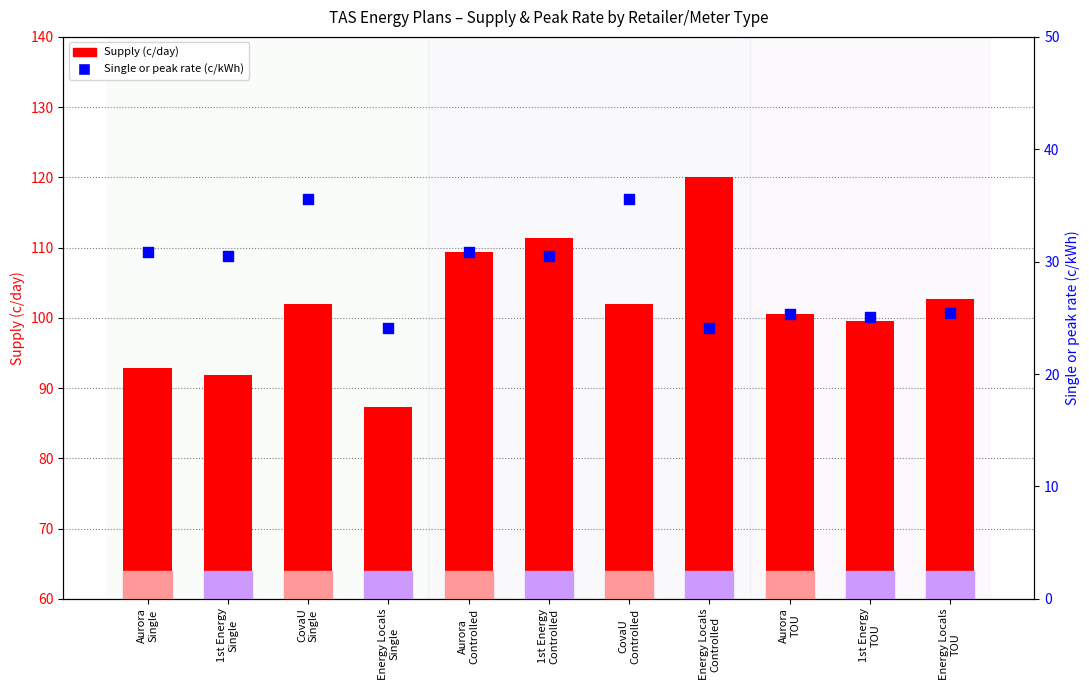

At which category is the sum across all series the highest?

Energy Locals
Controlled